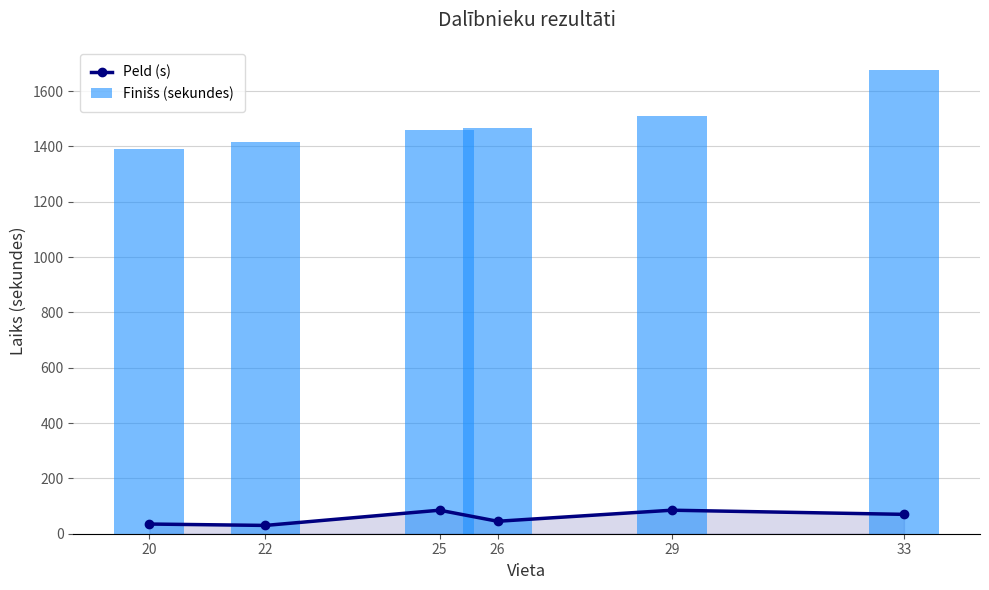

Reading left to right, list all the values displayed in this chart.

Peld (s): 20=35	22=30	25=85	26=45	29=85	33=70
Finišs (sekundes): 20=1390	22=1417	25=1460	26=1465	29=1511	33=1676